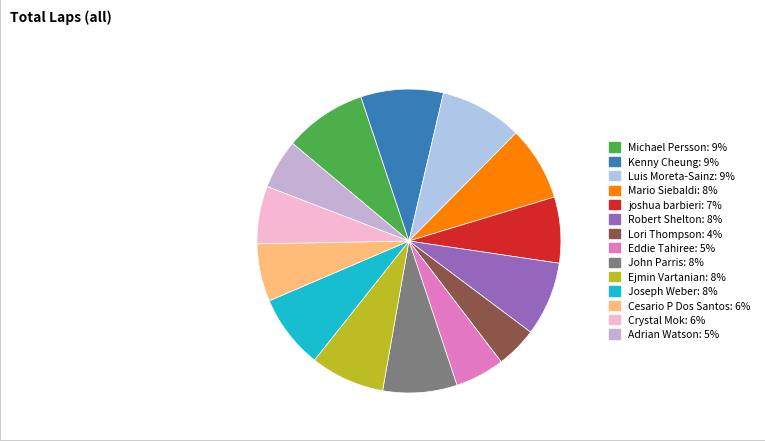

Does any single category account for the majority?

No